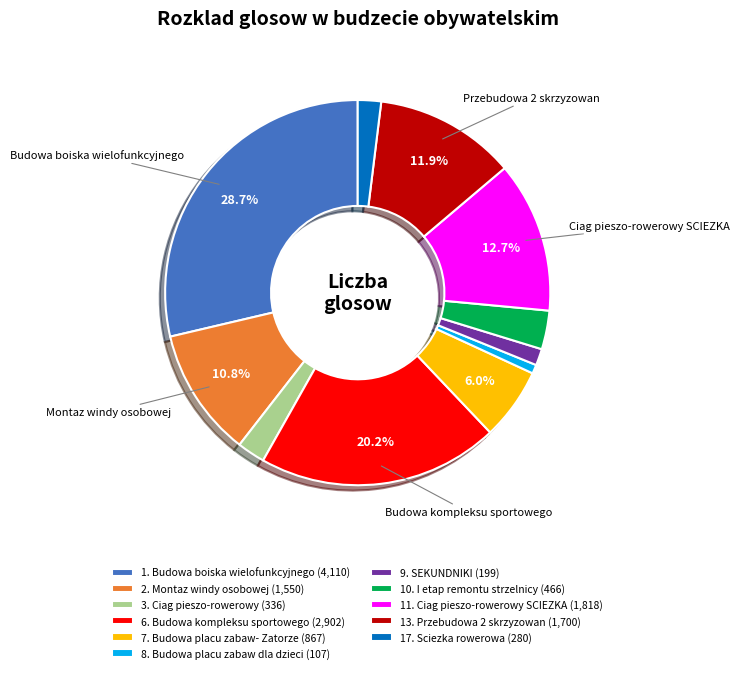

How many slices are in this pie chart?

11